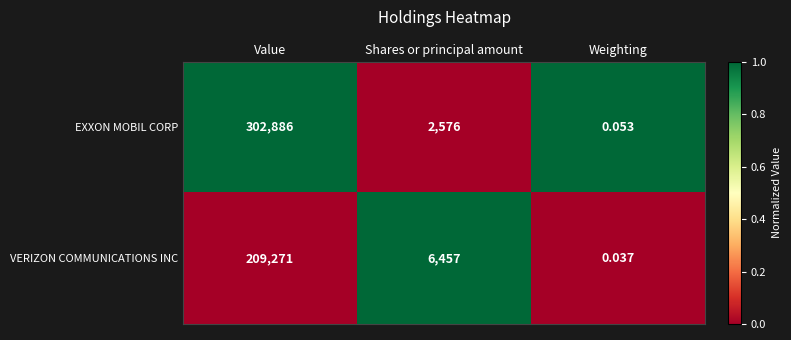

What is the greatest value displayed?

302886.0